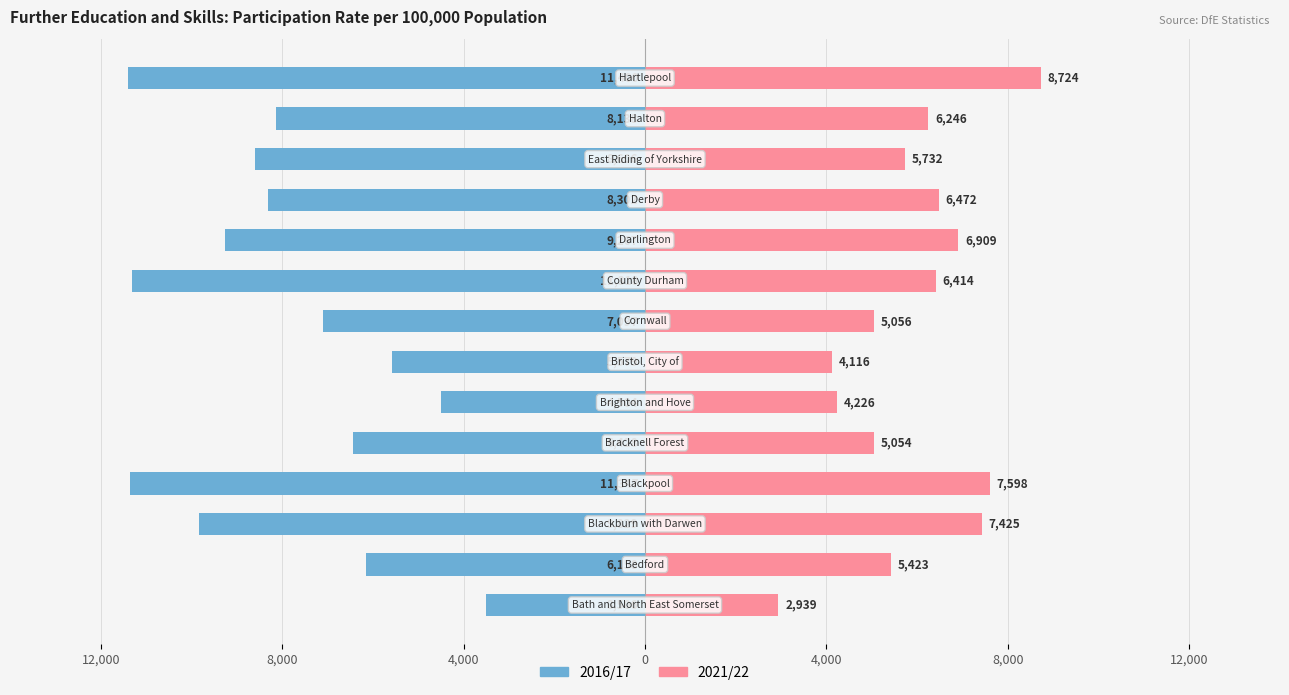

How many series are shown in this chart?

2